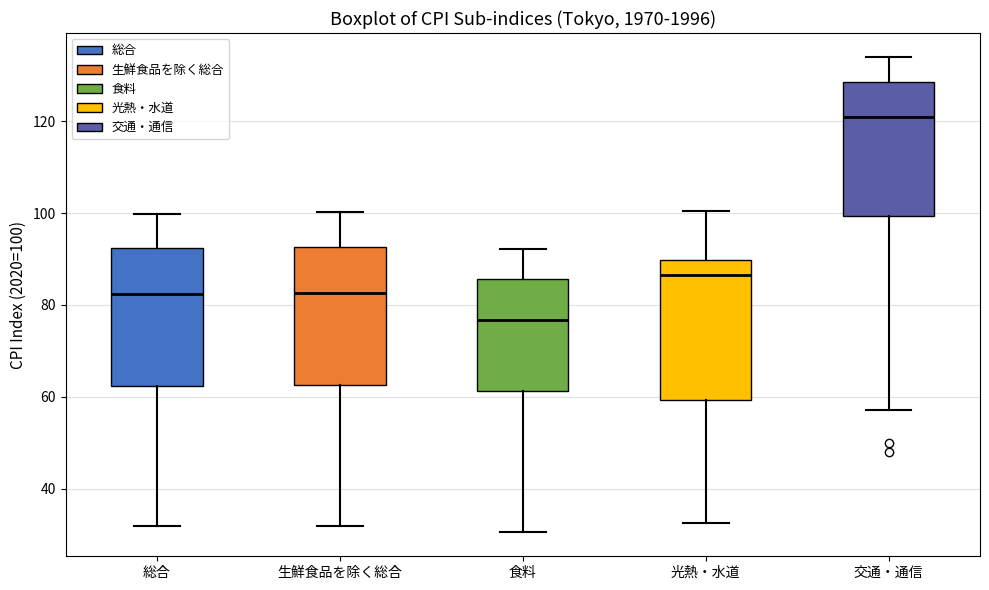

Reading left to right, read every box against the y-axis: the position of its median line, the range the box covers, and the ends of its whiskers. The values are not printed on the chart, so give them approximately, as read against the axis.

総合: median 82, box 62 to 92, whiskers 32 to 100
生鮮食品を除く総合: median 82, box 62 to 92, whiskers 32 to 100
食料: median 76, box 62 to 86, whiskers 30 to 92
光熱・水道: median 86, box 60 to 90, whiskers 32 to 100
交通・通信: median 120, box 100 to 128, whiskers 58 to 134